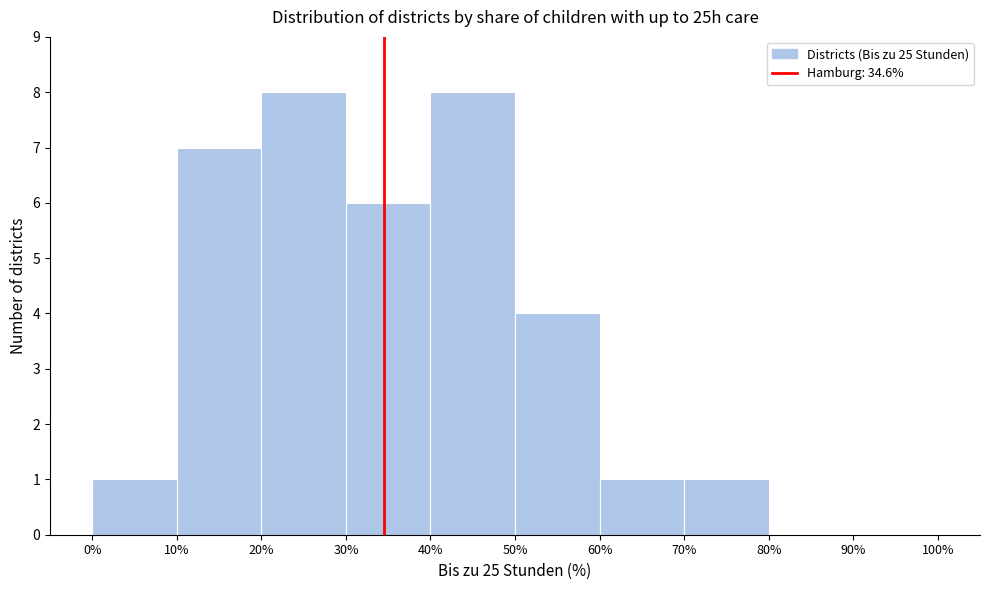

Reading left to right, transcribe this chart: for each bar, give the range it covers on the x-axis and its height. The values are not printed on the chart, so give them approximately, as read against the axis.

0% to 10%: 1
10% to 20%: 7
20% to 30%: 8
30% to 40%: 6
40% to 50%: 8
50% to 60%: 4
60% to 70%: 1
70% to 80%: 1
80% to 90%: 0
90% to 100%: 0